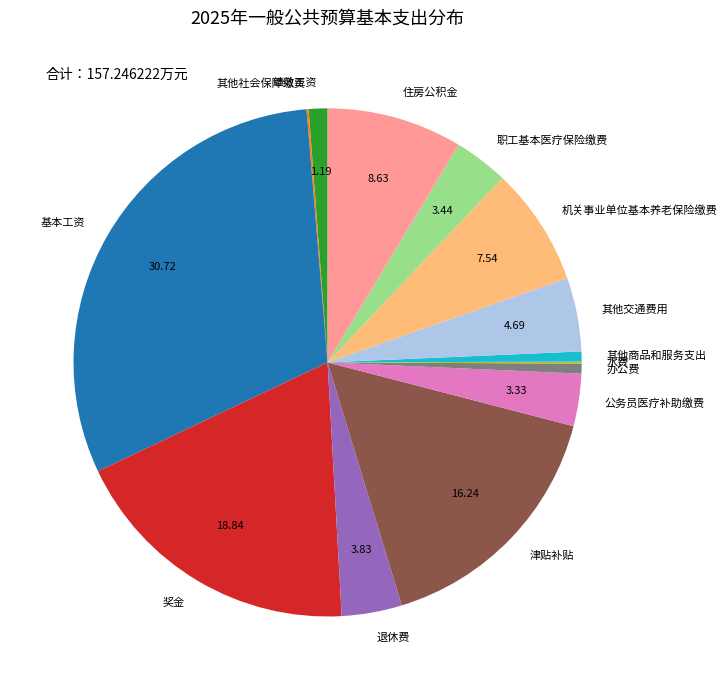

What is the largest slice in the pie chart?

基本工资